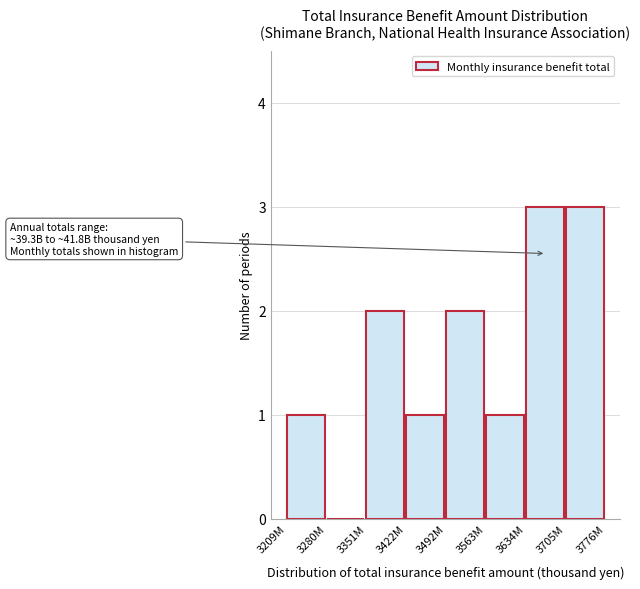

Reading left to right, what are all the values shown in this chart?

3209M=1	3280M=0	3351M=2	3422M=1	3492M=2	3563M=1	3634M=3	3705M=3